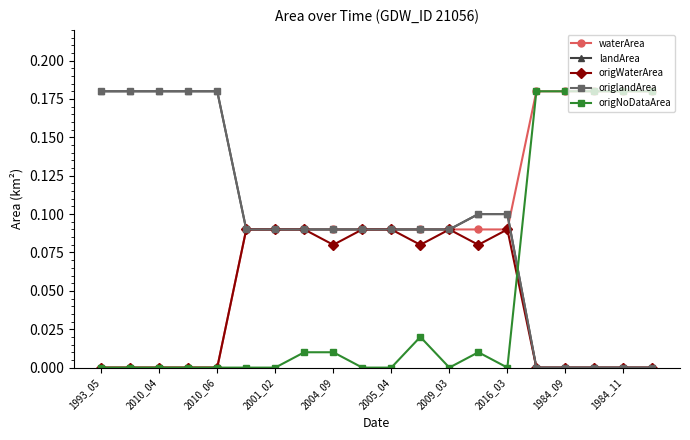

Does the chart have visible grid lines?

No